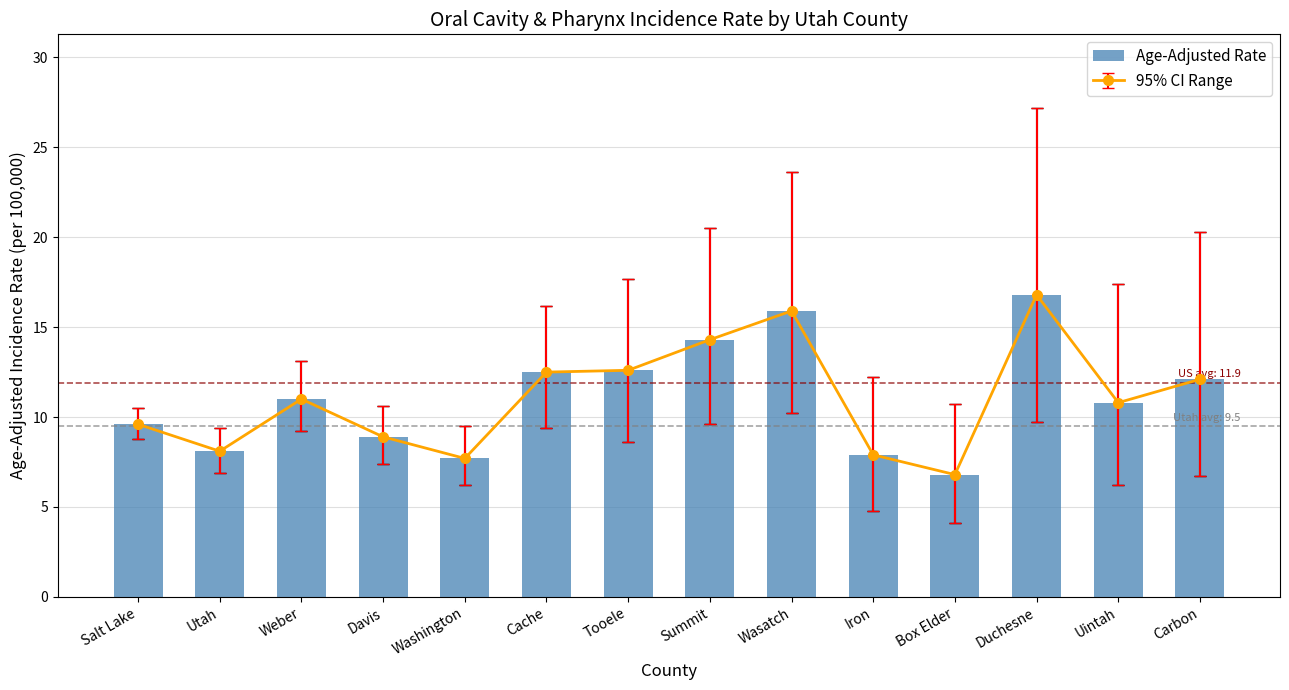

How many bars are there in total?

14